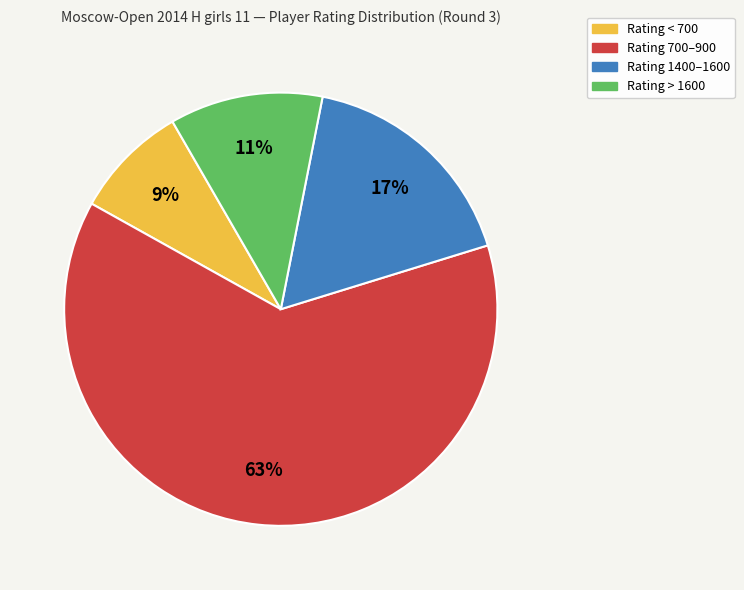

To the nearest percent, what is the average slice percentage?

25%